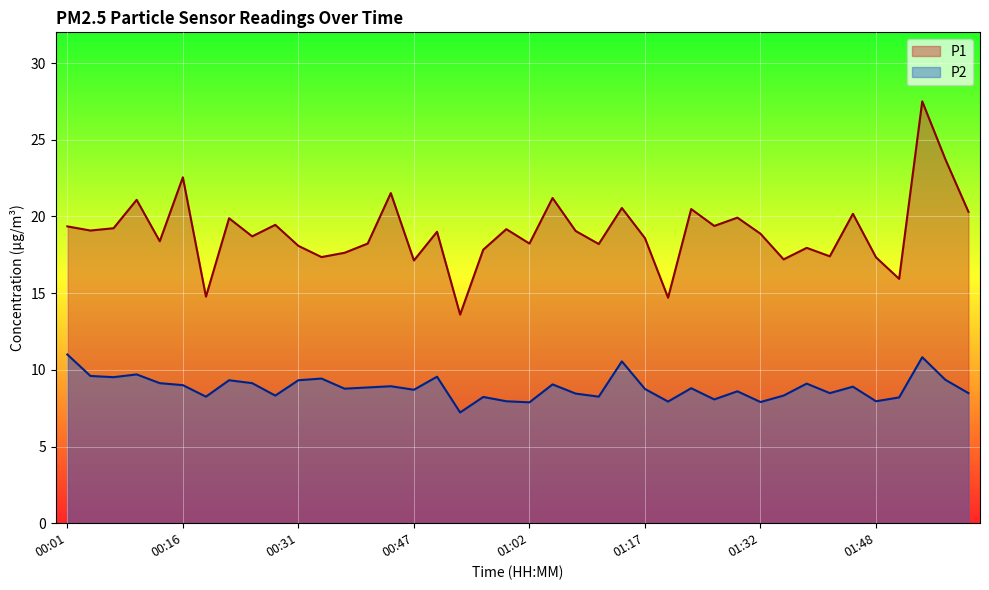

True or false: P2 and P1 cross at least once.

False